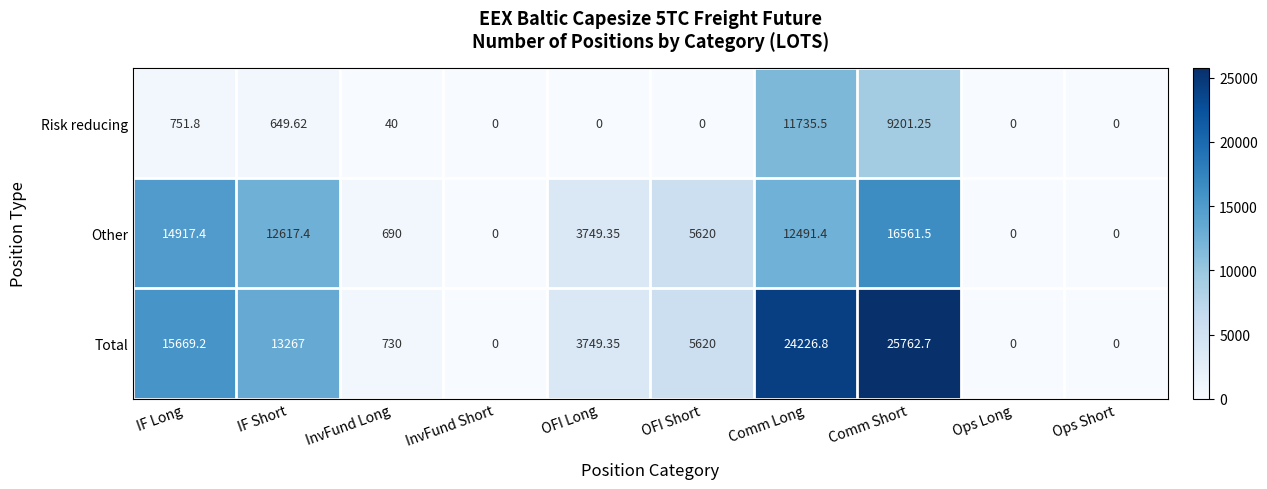

How many values in the Other series are below 5620?

5